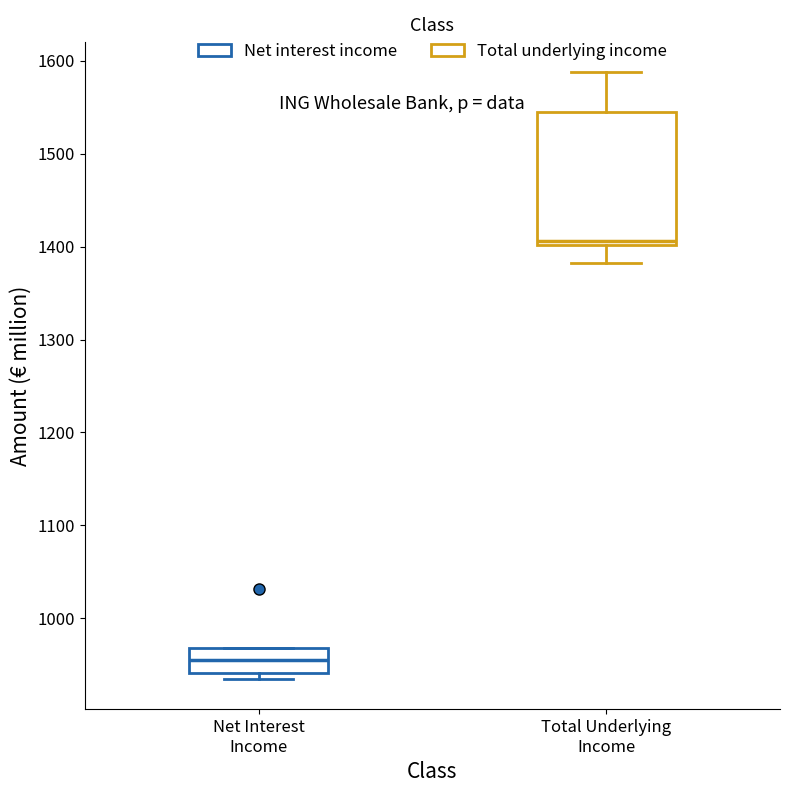

Comparing the boxes themselves (not the whiskers), which one is the tallest?

Total Underlying Income